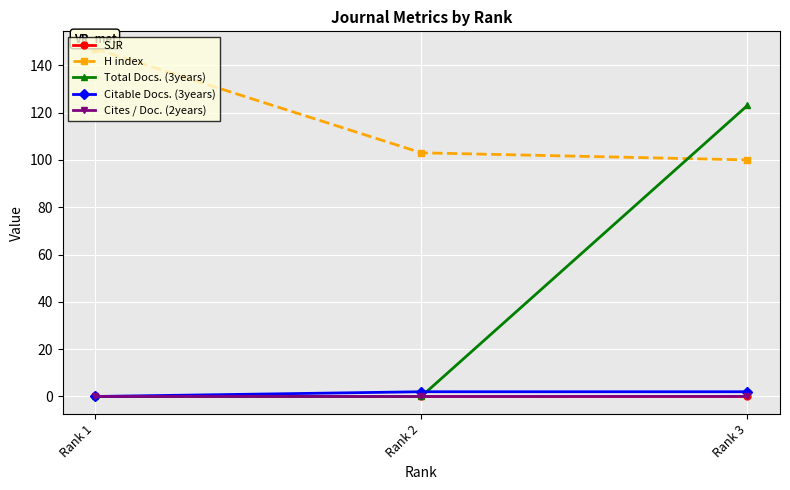

Which category has the lowest value in the H index series?

Rank 3